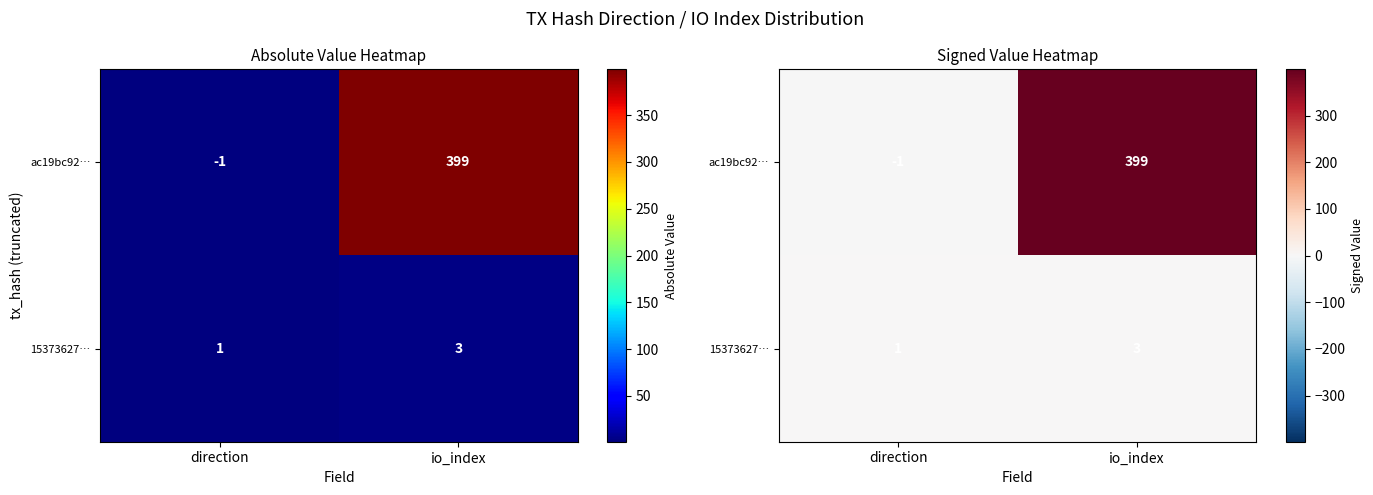

What value does the 15373627… series have at direction?

1